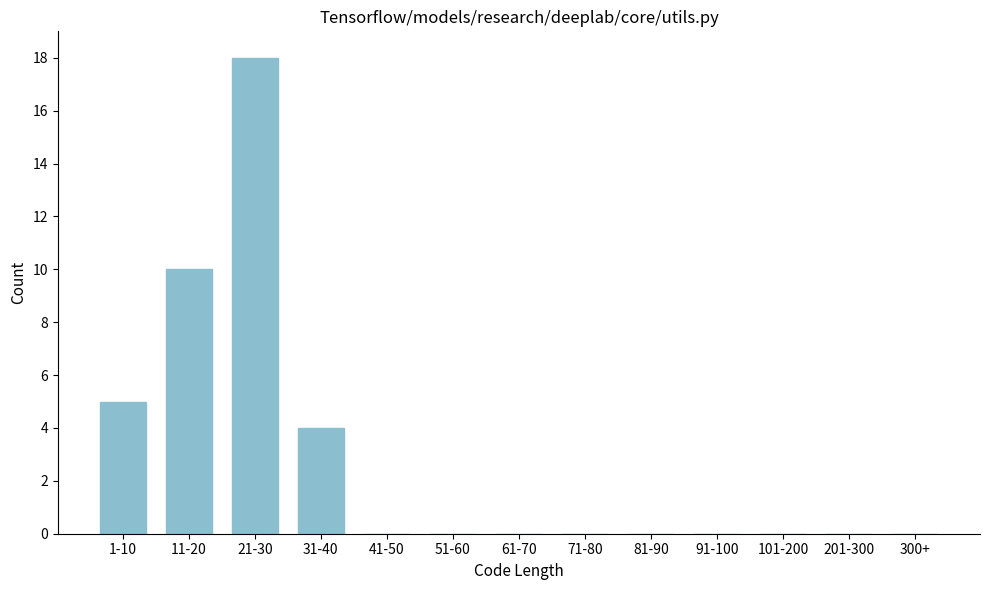

Reading left to right, extract all data points from this chart.

1-10=5	11-20=10	21-30=18	31-40=4	41-50=0	51-60=0	61-70=0	71-80=0	81-90=0	91-100=0	101-200=0	201-300=0	300+=0